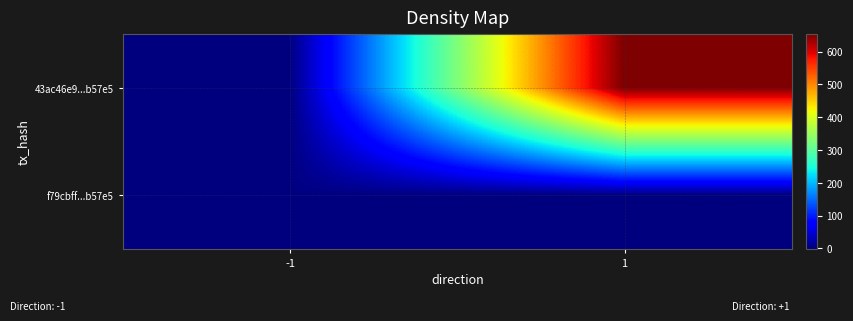

Rank the series by their maximum value, from lowest to highest.

f79cbff...b57e5, 43ac46e9...b57e5